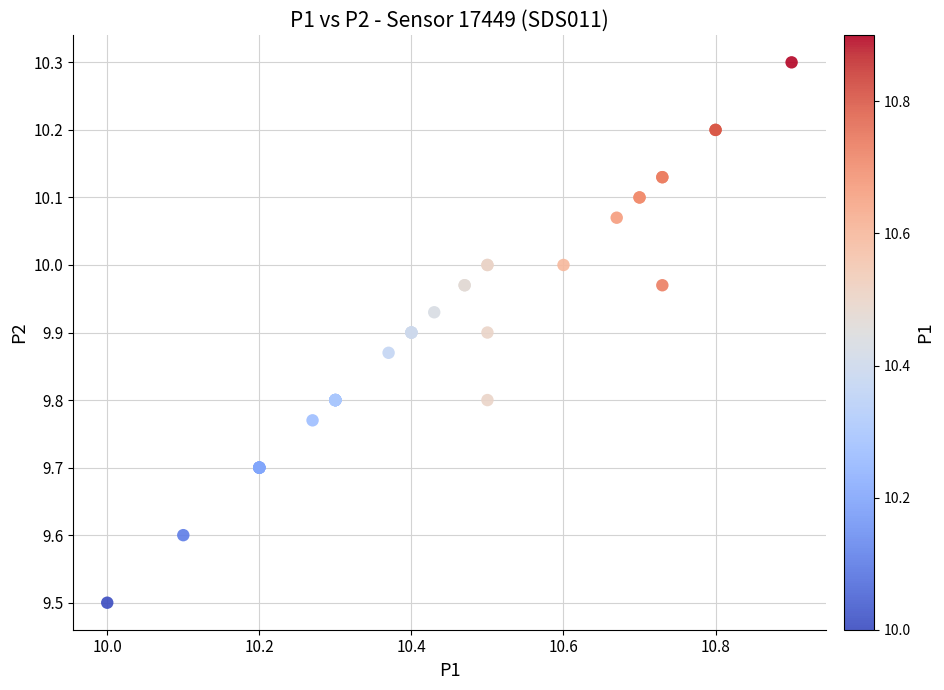

What Y value in the scatter plot is closest to 9?

9.5